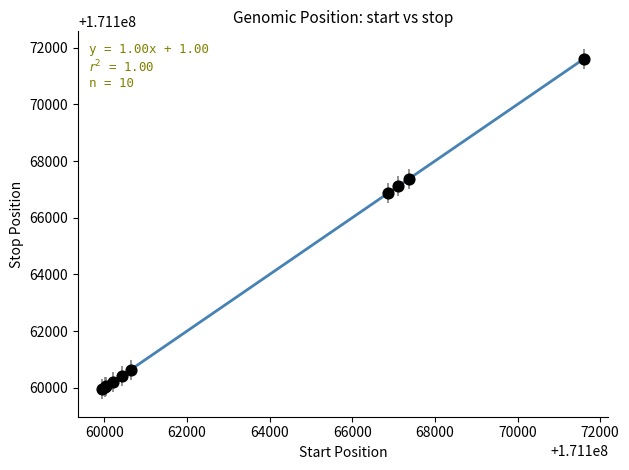

What Y value in the scatter plot is closest to 171165778?

171166860